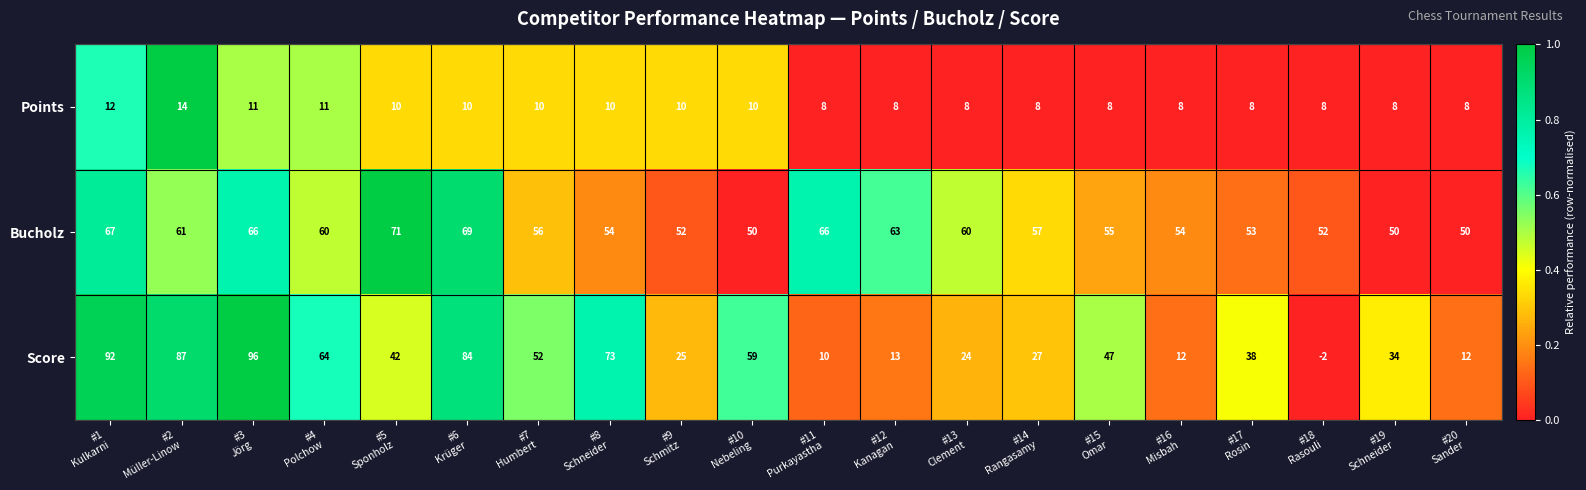

What is the total value across all series at #9
Schmitz?

87